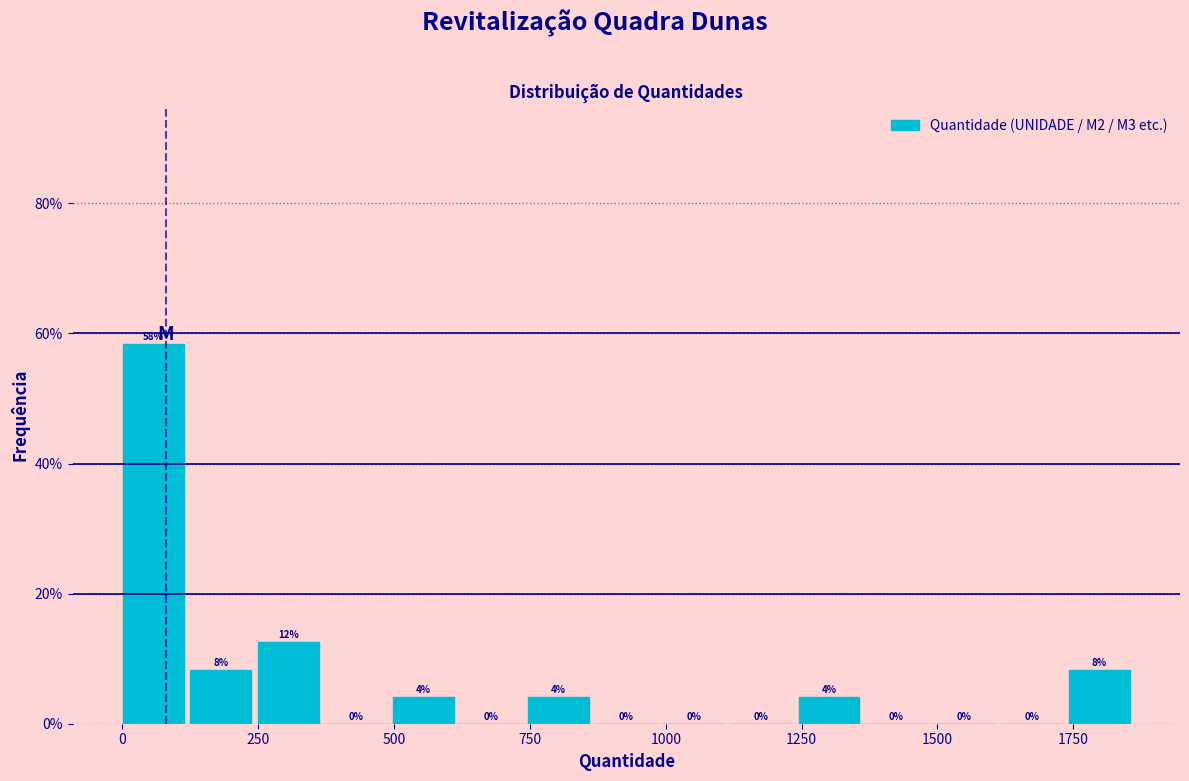

Around what value on the x-axis is the tallest bar? Give the approximate position of its centre, as read against the axis.

50